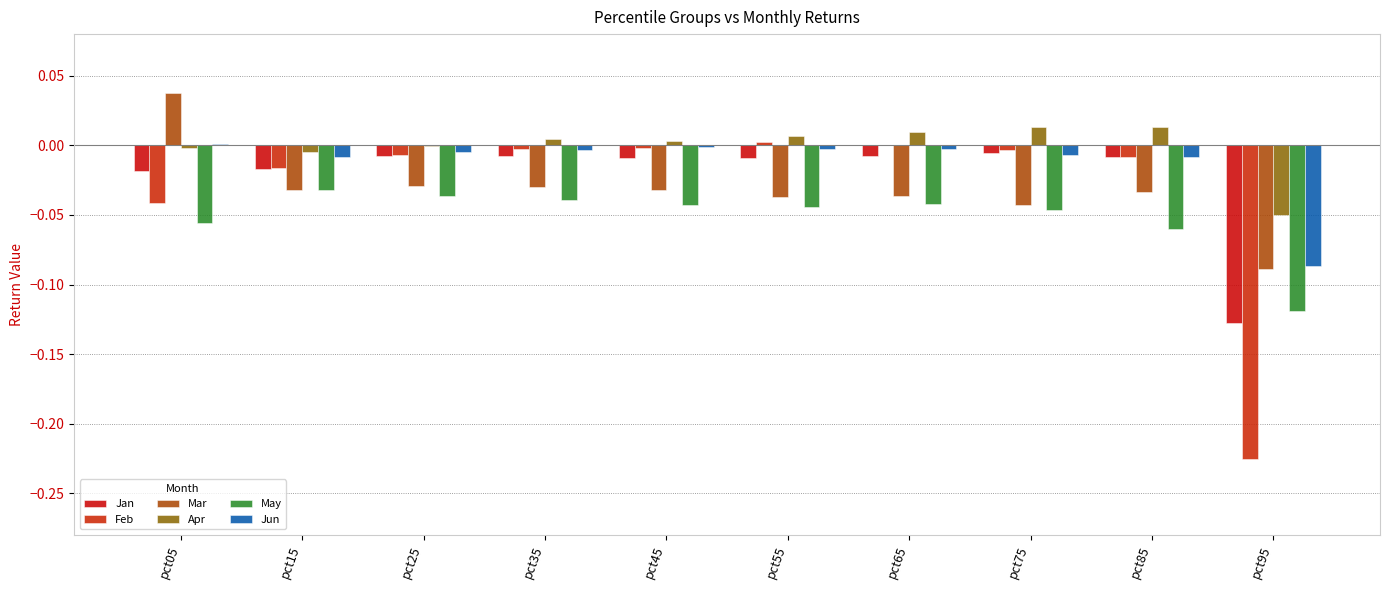

What are all the series names shown in the legend?

Jan, Feb, Mar, Apr, May, Jun